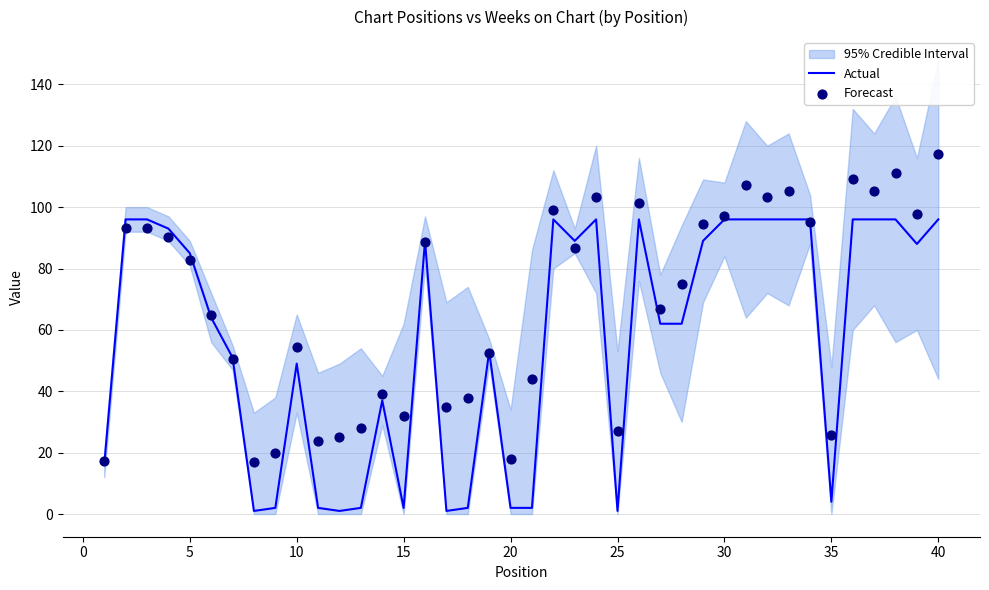

At how many categories does at least one series exceed 99?

10